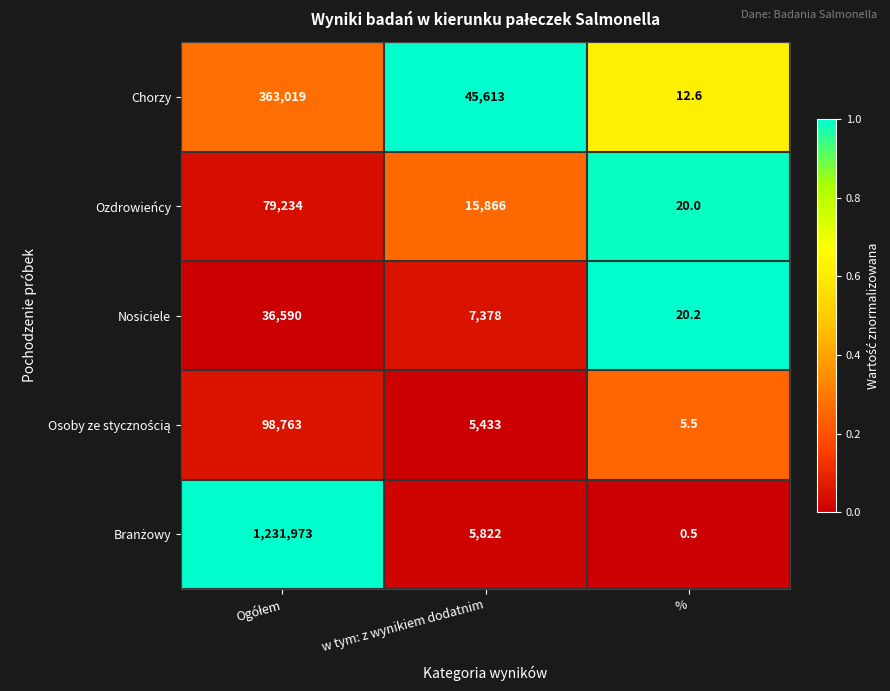

How many data points in Nosiciele are less than 7378?

1